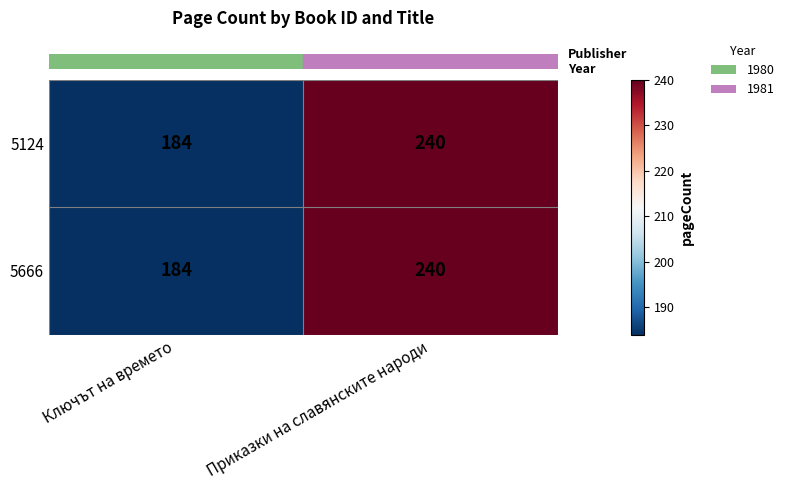

Count the number of categories in the chart.

2